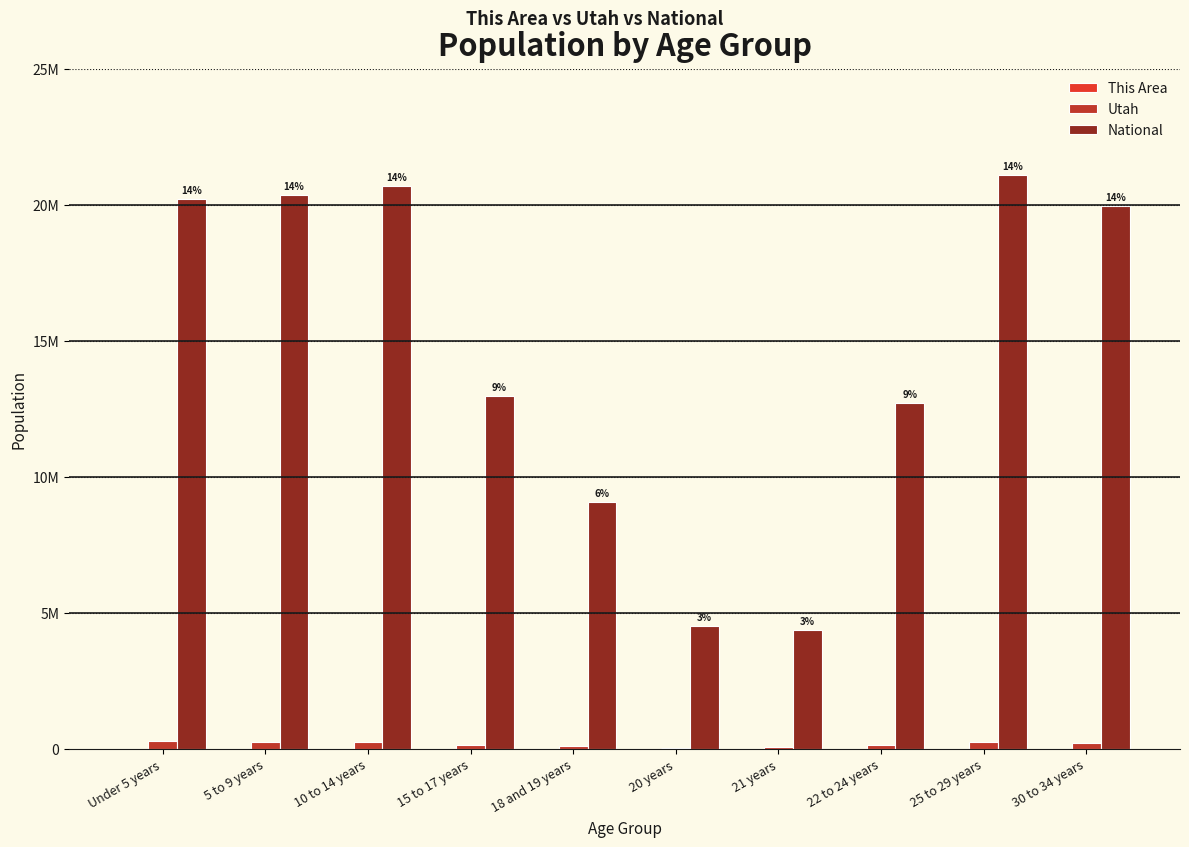

At 22 to 24 years, list the series in order from largest to smallest.

National, Utah, This Area